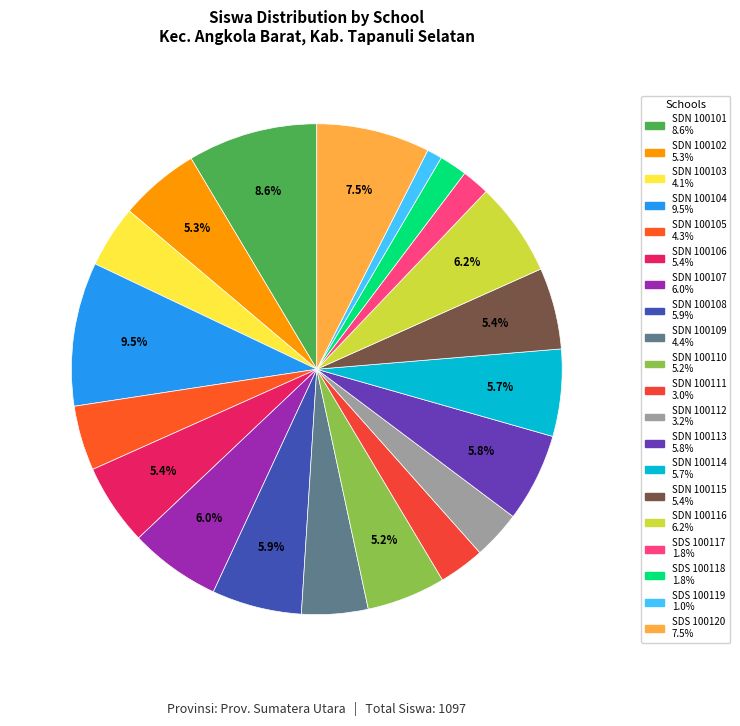

Which slice is the smallest?

SDS NO. 100119 MUHAMMADIYAH H. LAMBUNG